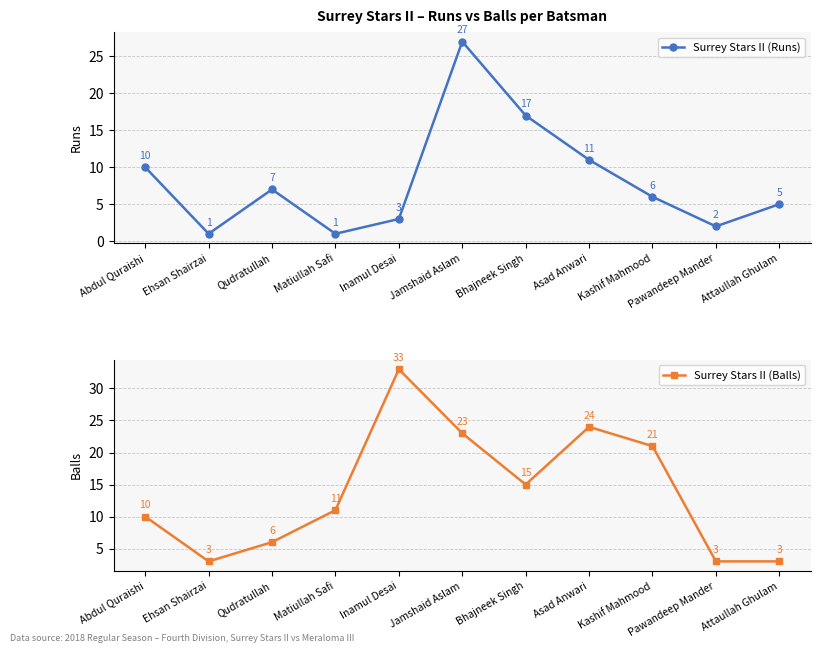

After their last crossing, which series has the higher values: Surrey Stars II (Balls) or Surrey Stars II (Runs)?

Surrey Stars II (Runs)